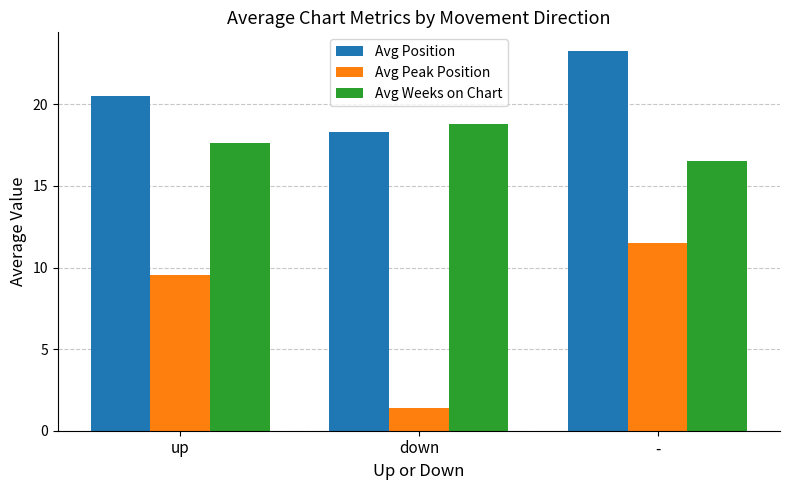

At which category is the sum across all series the highest?

-